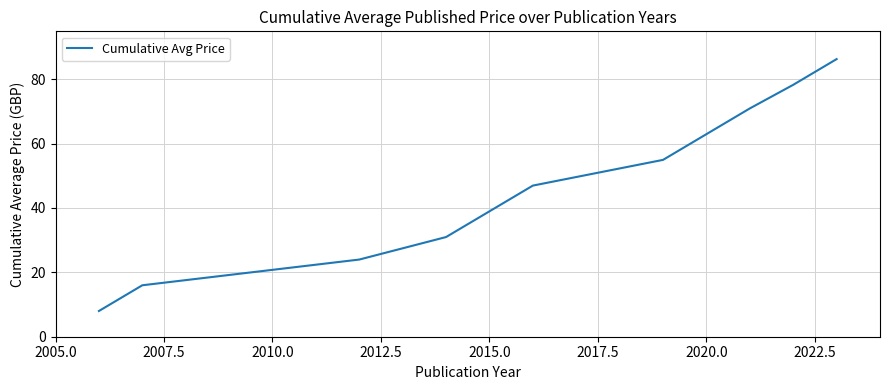

How many categories are shown in the chart?

11